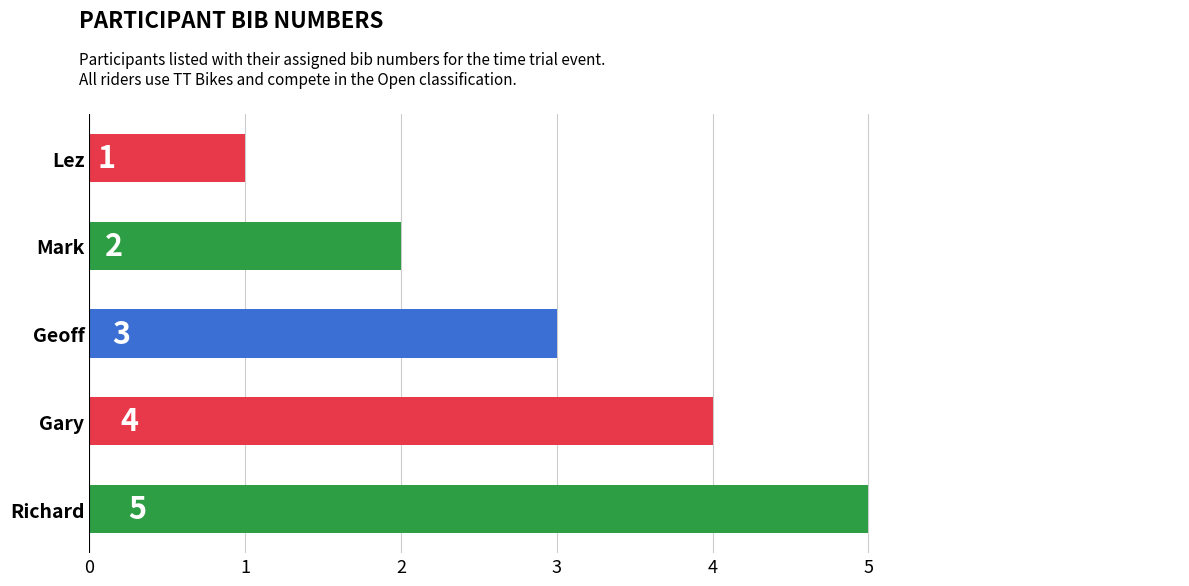

What is the sum of the values at Gary and Geoff?

7